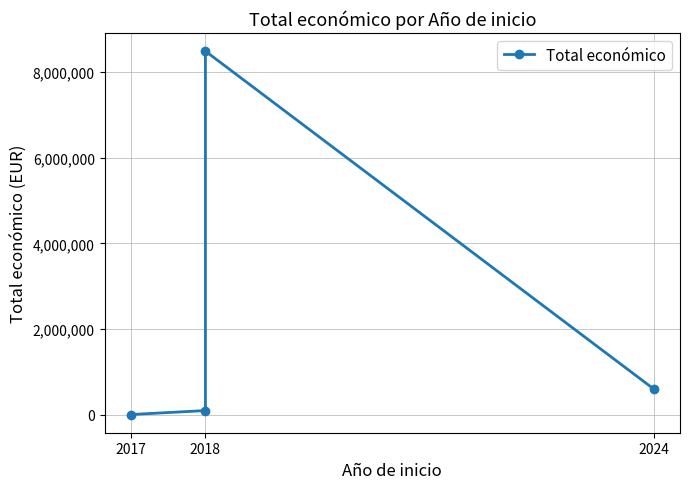

Count the number of values greater than 600000.

1